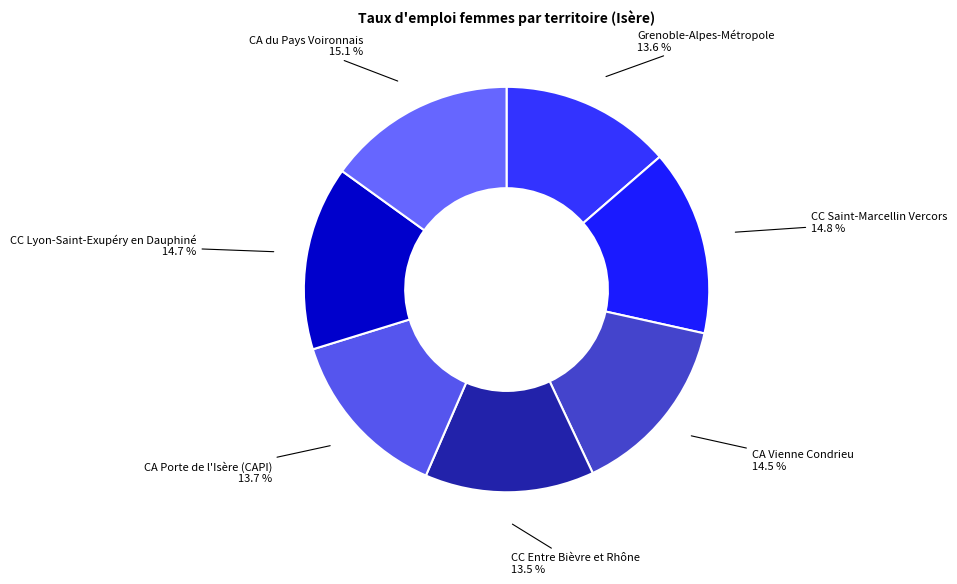

Count the number of slices in the pie.

7